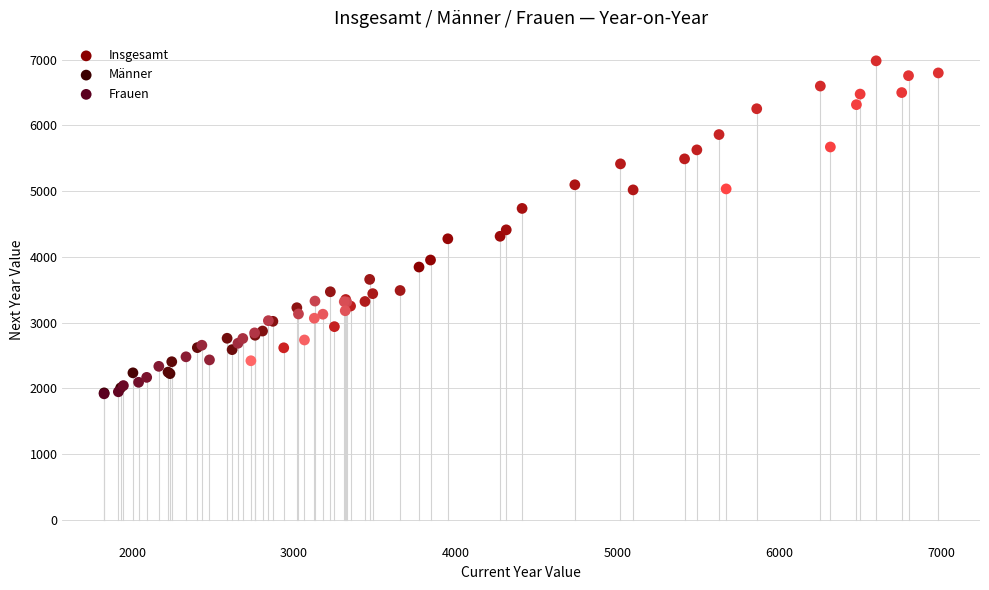

Which series contains the highest Y value?

Insgesamt